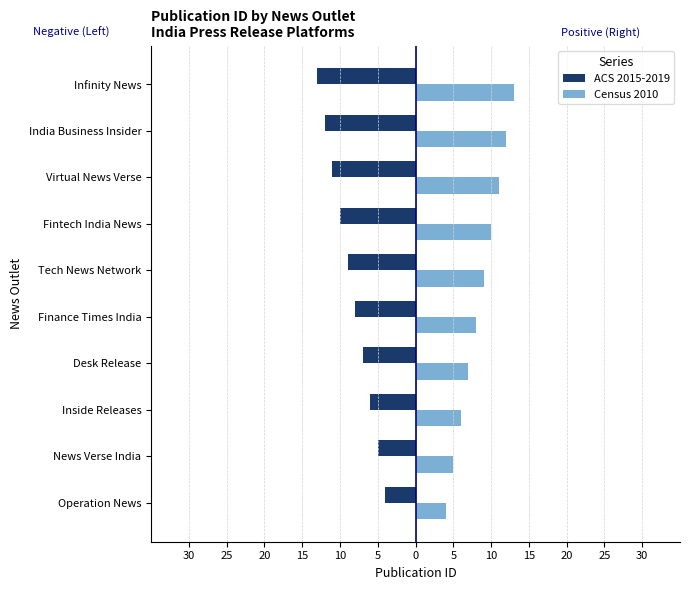

What are all the series names shown in the legend?

ACS 2015-2019, Census 2010